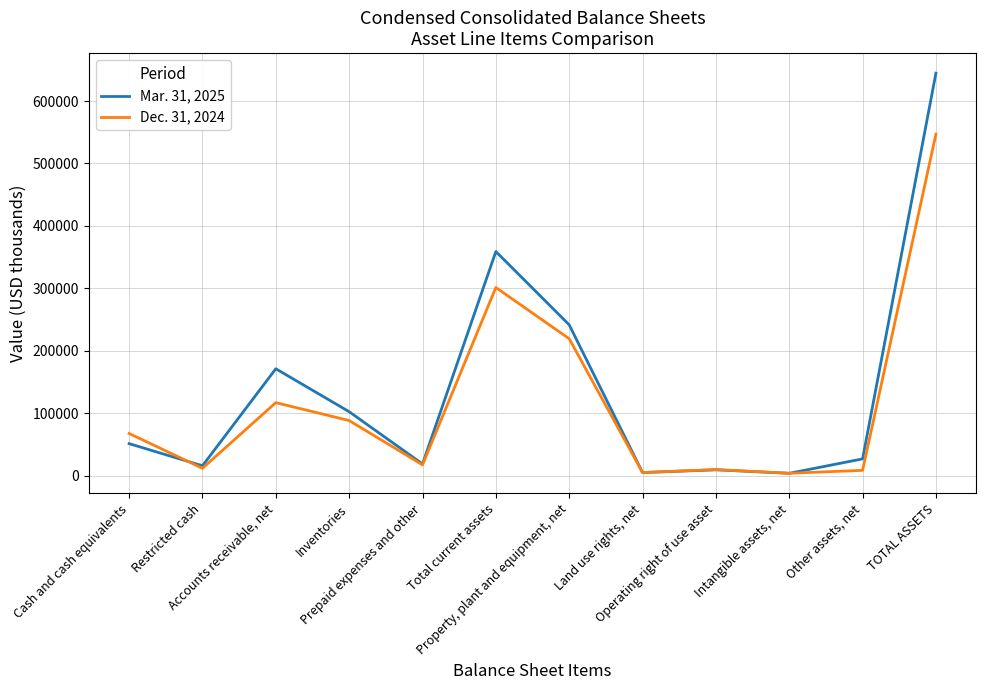

What is the difference between the maximum and minimum values in the Mar. 31, 2025 series?

641034